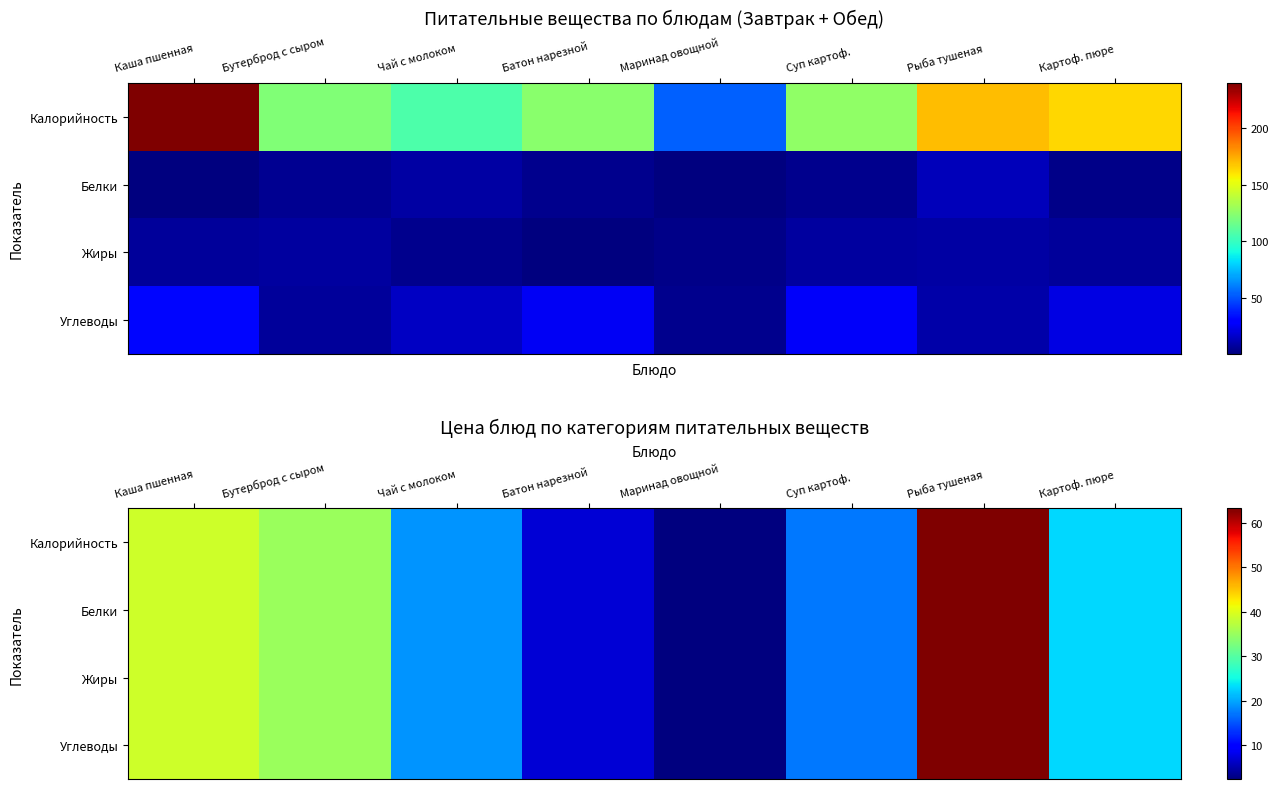

Which has a higher value, Суп картоф. or Картоф. пюре?

Картоф. пюре